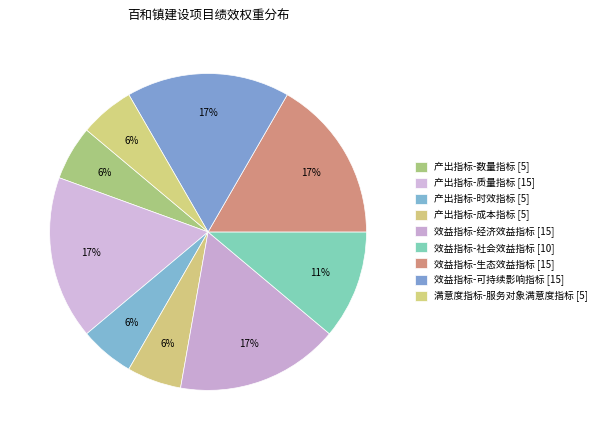

To the nearest percent, what is the average slice percentage?

11%